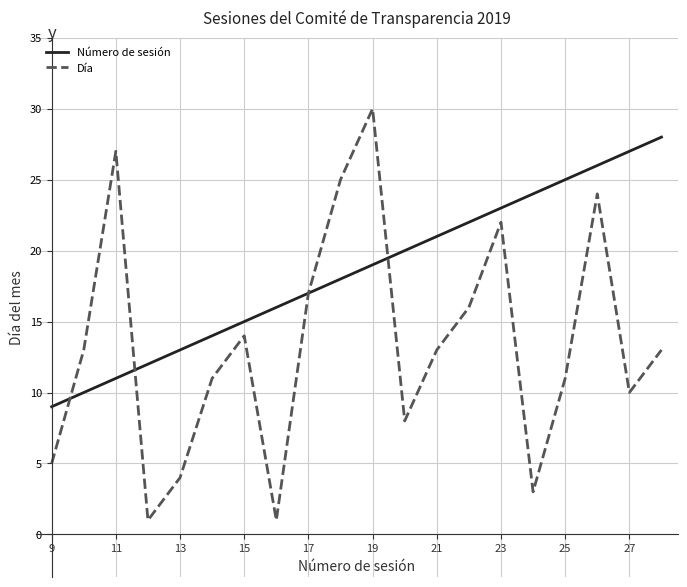

List the series in order of their overall mean, lowest first.

Día, Número de sesión